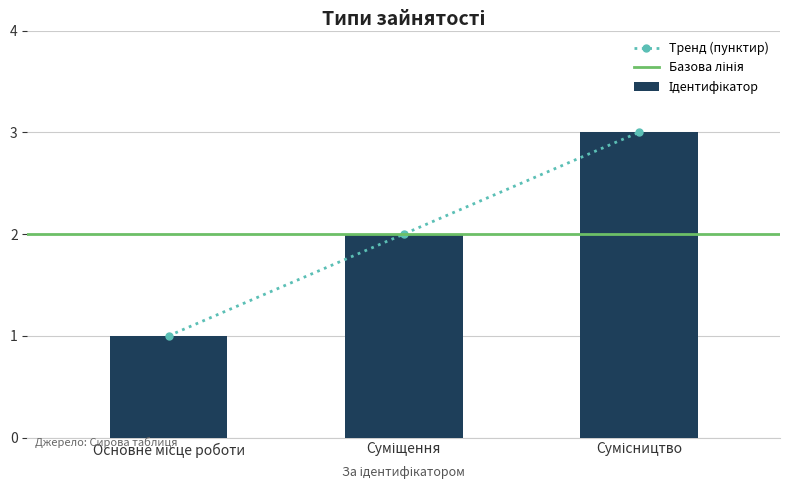

What is the sum of the values at Суміщення and Основне місце роботи?

3